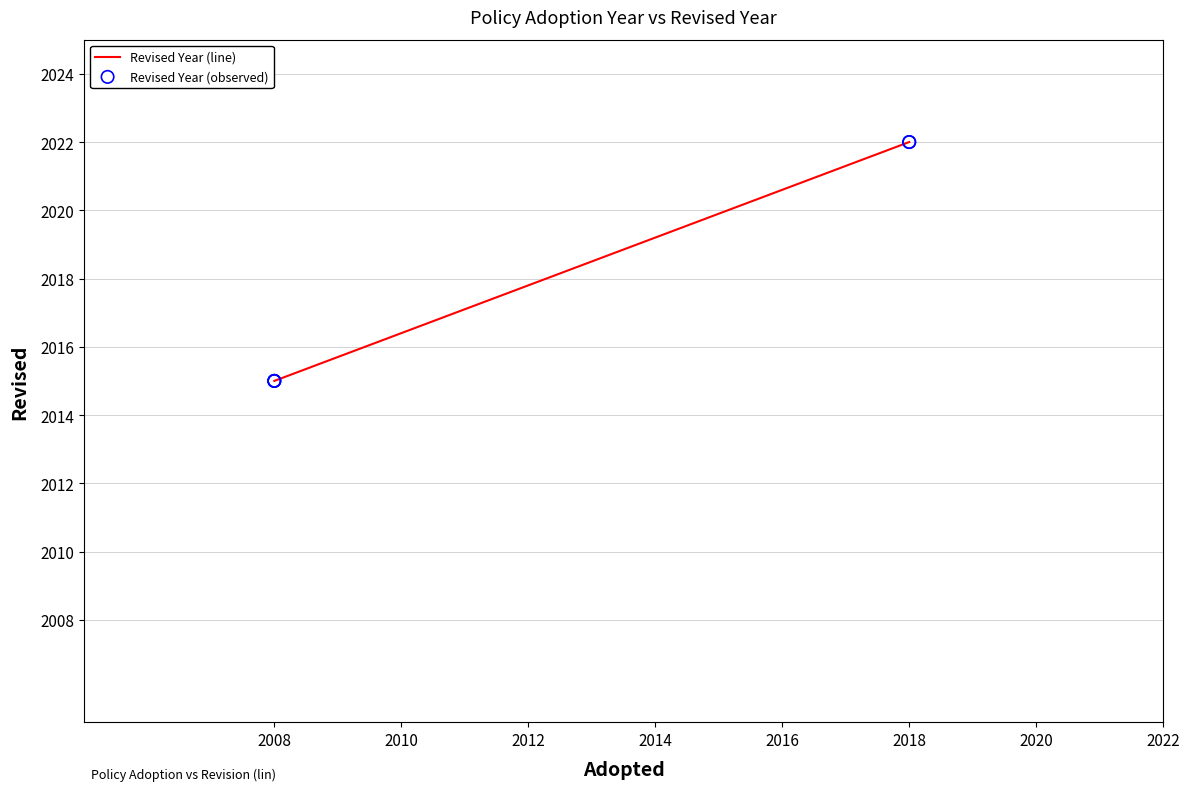

Is the value of Revised Year (observed) at 2018 greater than the value of Revised Year (line) at 2018?

No